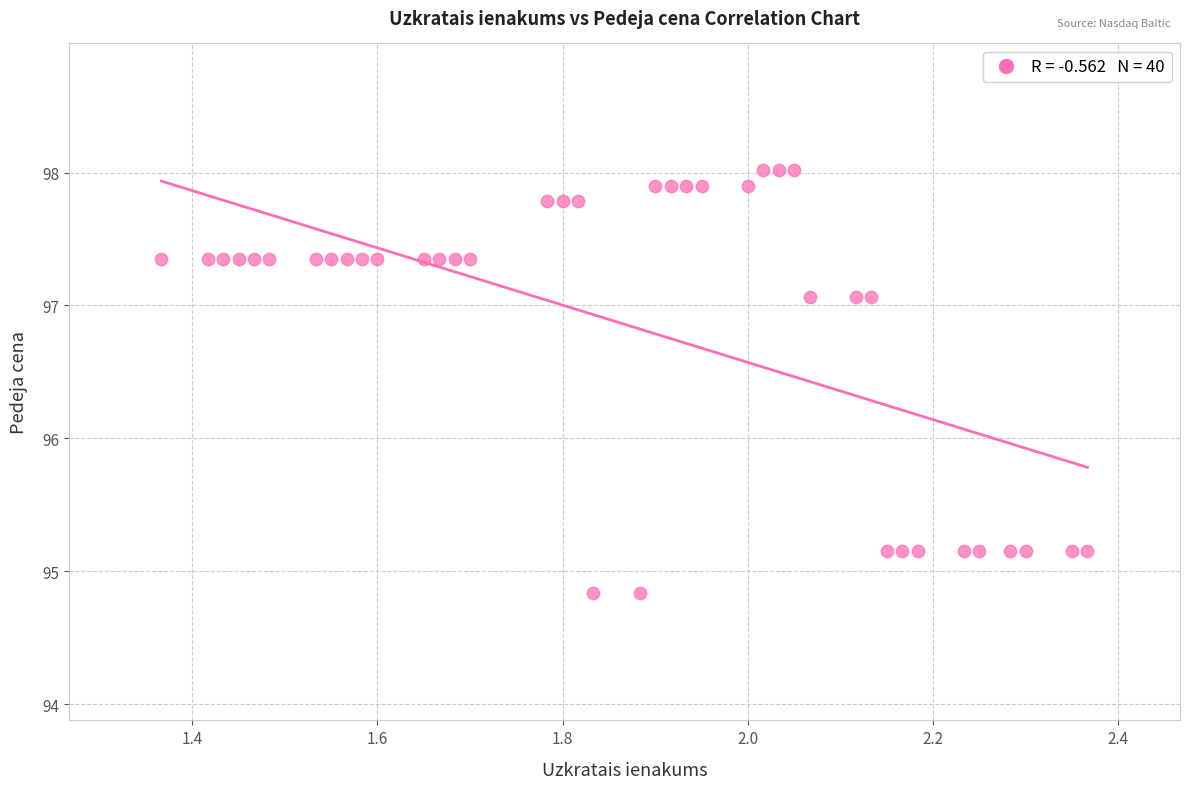

What is the range of Y values (max minus min)?

3.2